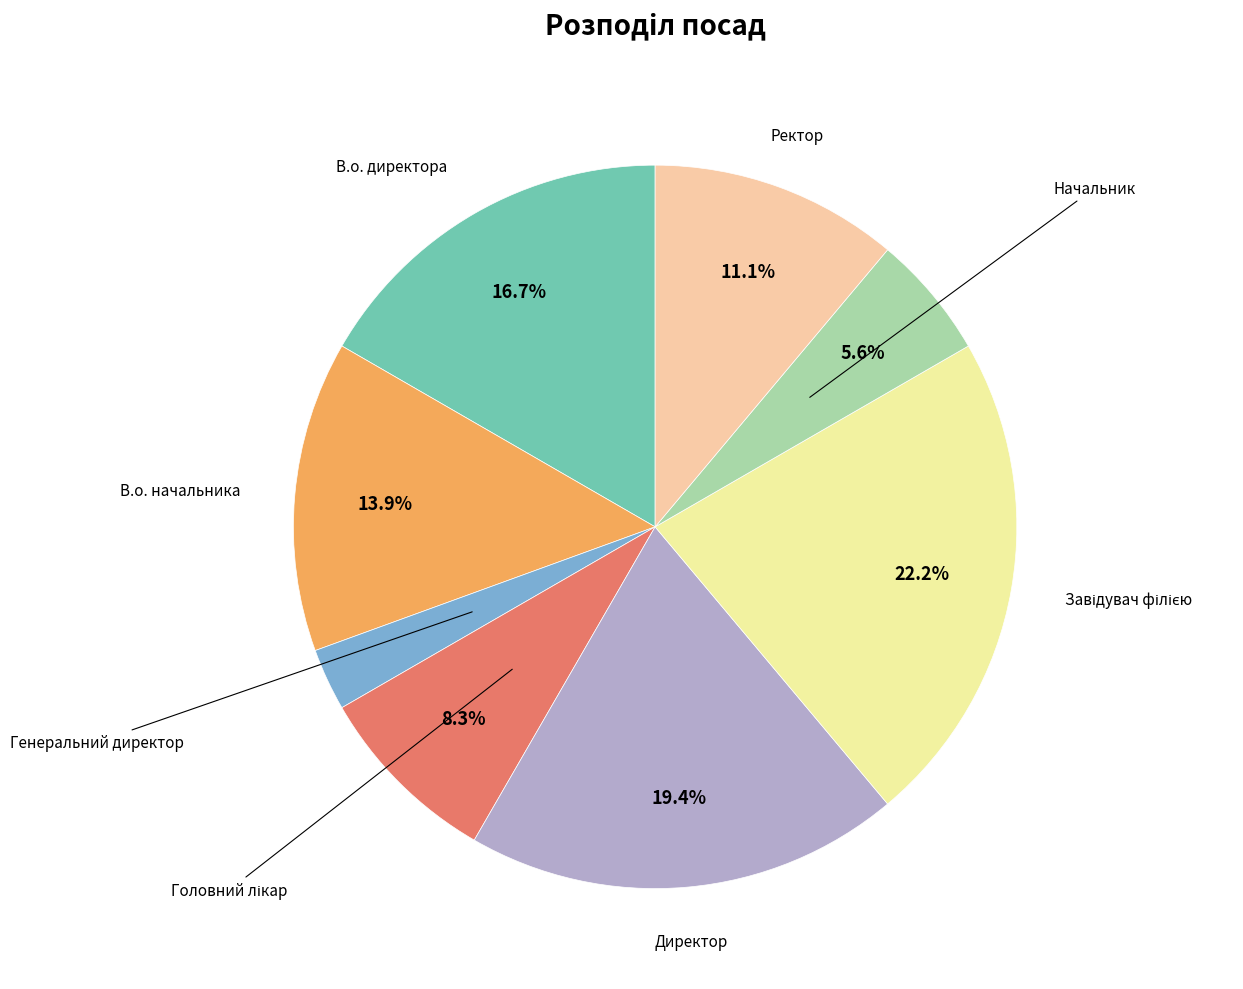

Is there any slice that represents more than half of the pie?

No